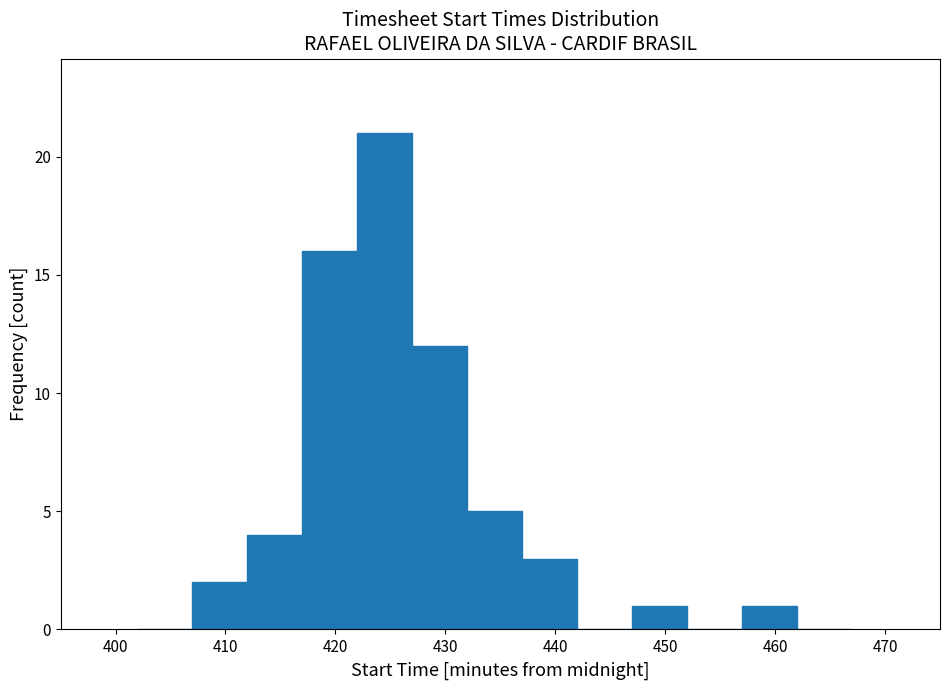

How tall is the bar that spans 437 to 442 on the x-axis? The values are not printed on the chart, so give them approximately, as read against the axis.

3